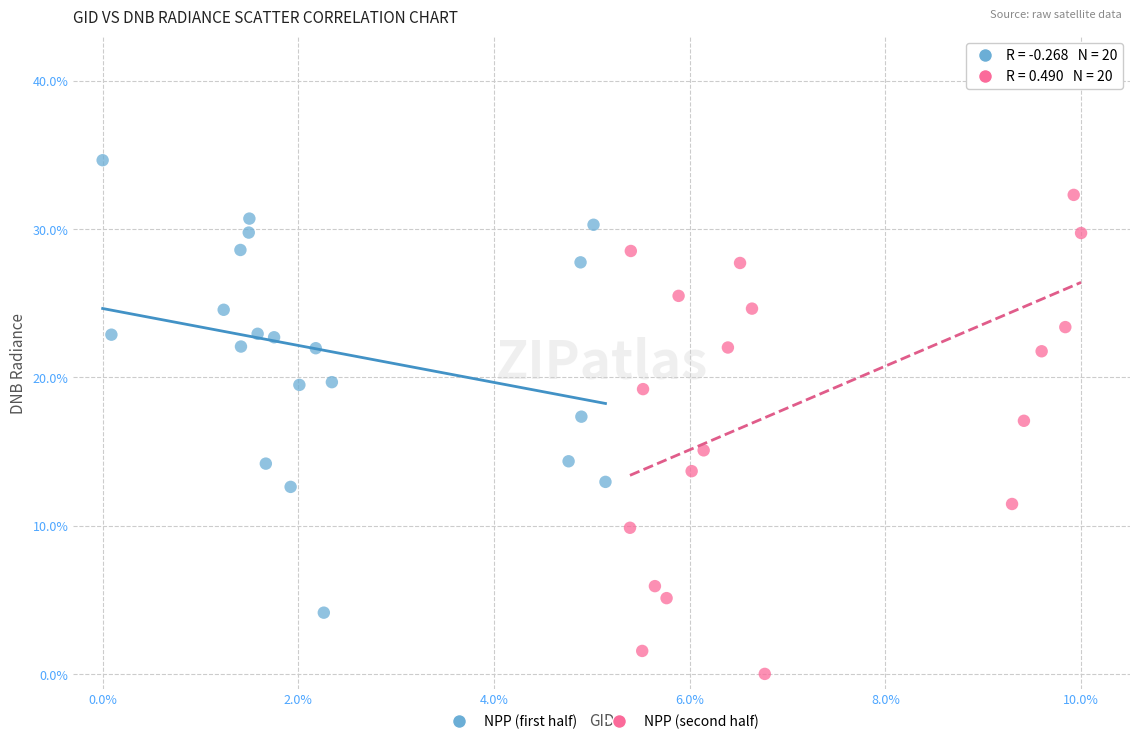

Which series contains the lowest Y value?

NPP (second half)